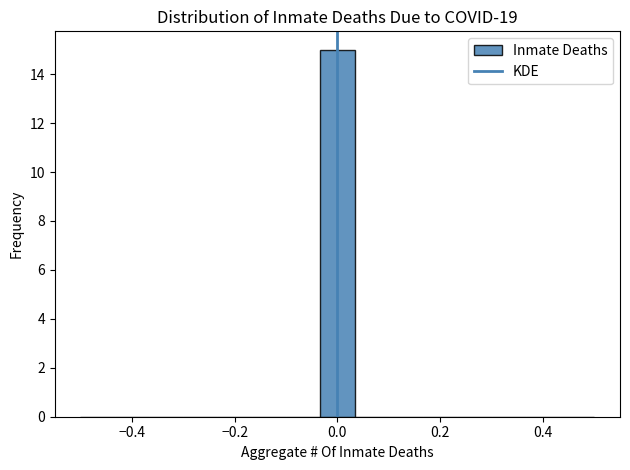

Around what value on the x-axis is the tallest bar? Give the approximate position of its centre, as read against the axis.

0.00